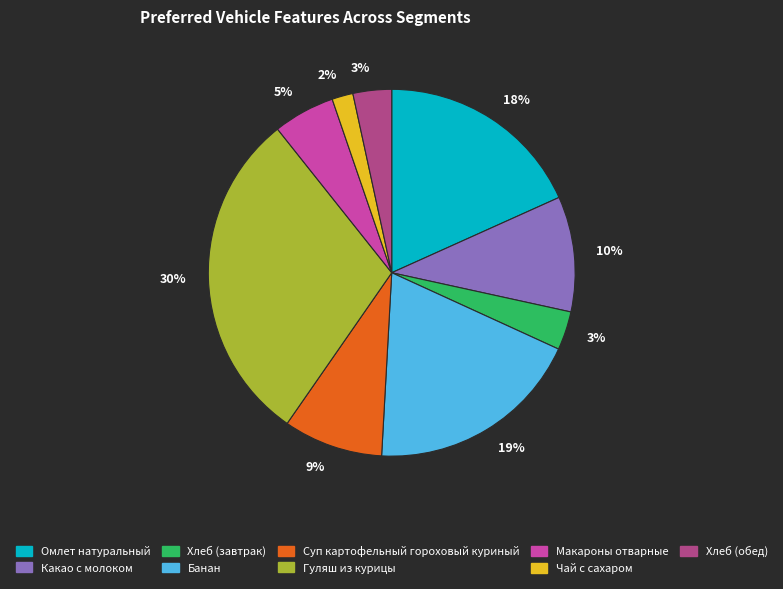

Does any single category account for the majority?

No